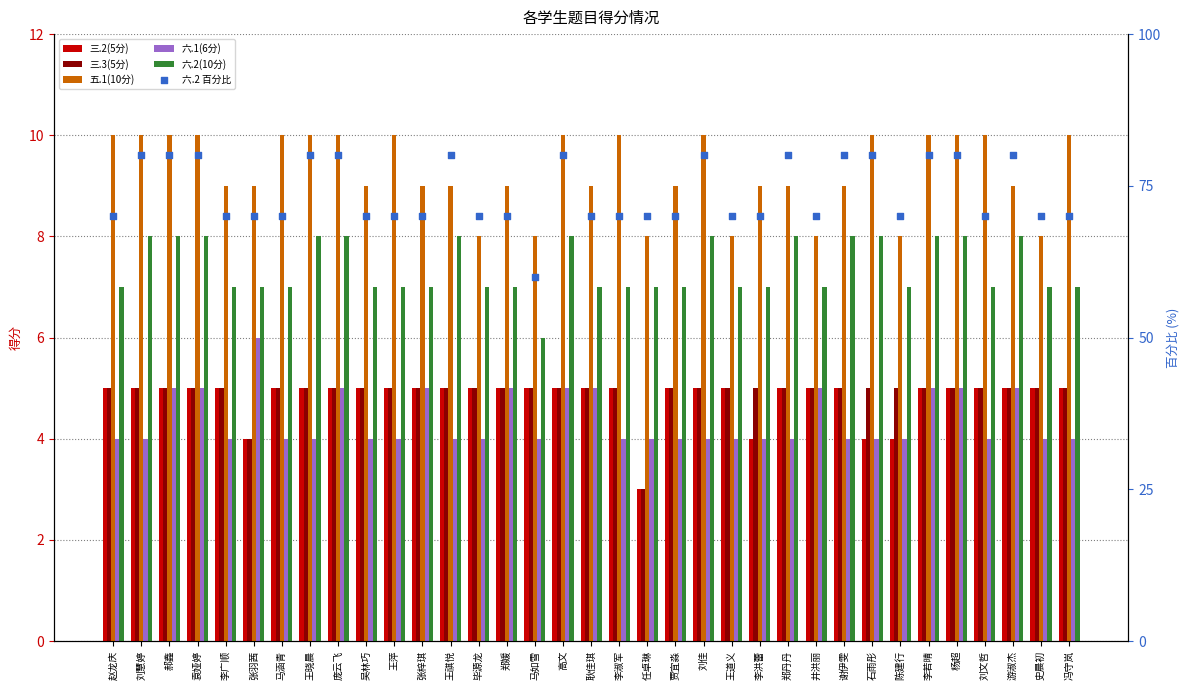

Which series contains the lowest Y value?

三.2(5分)